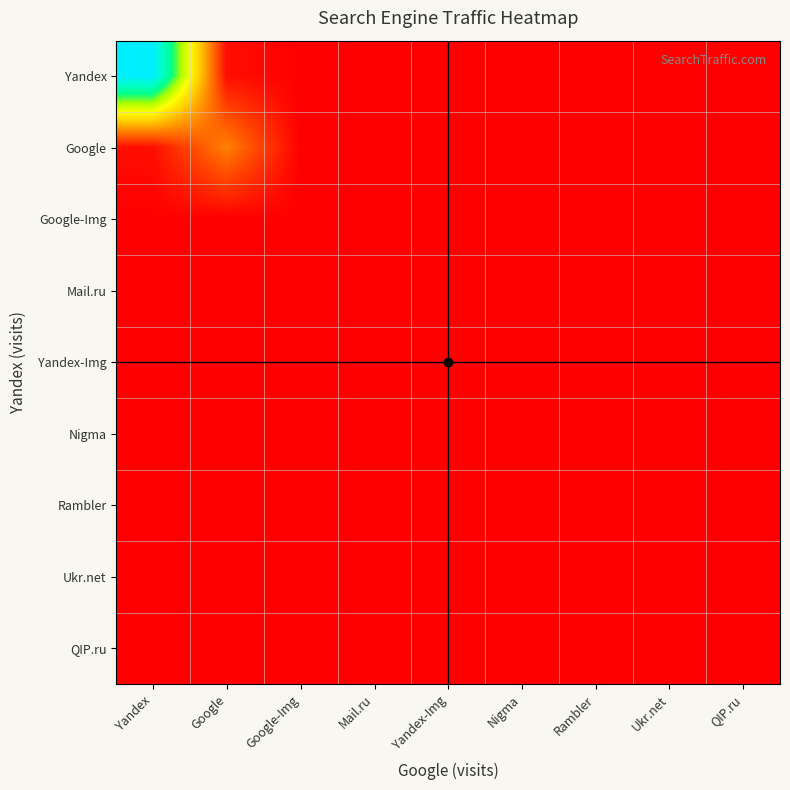

Count the number of data series in this chart.

9